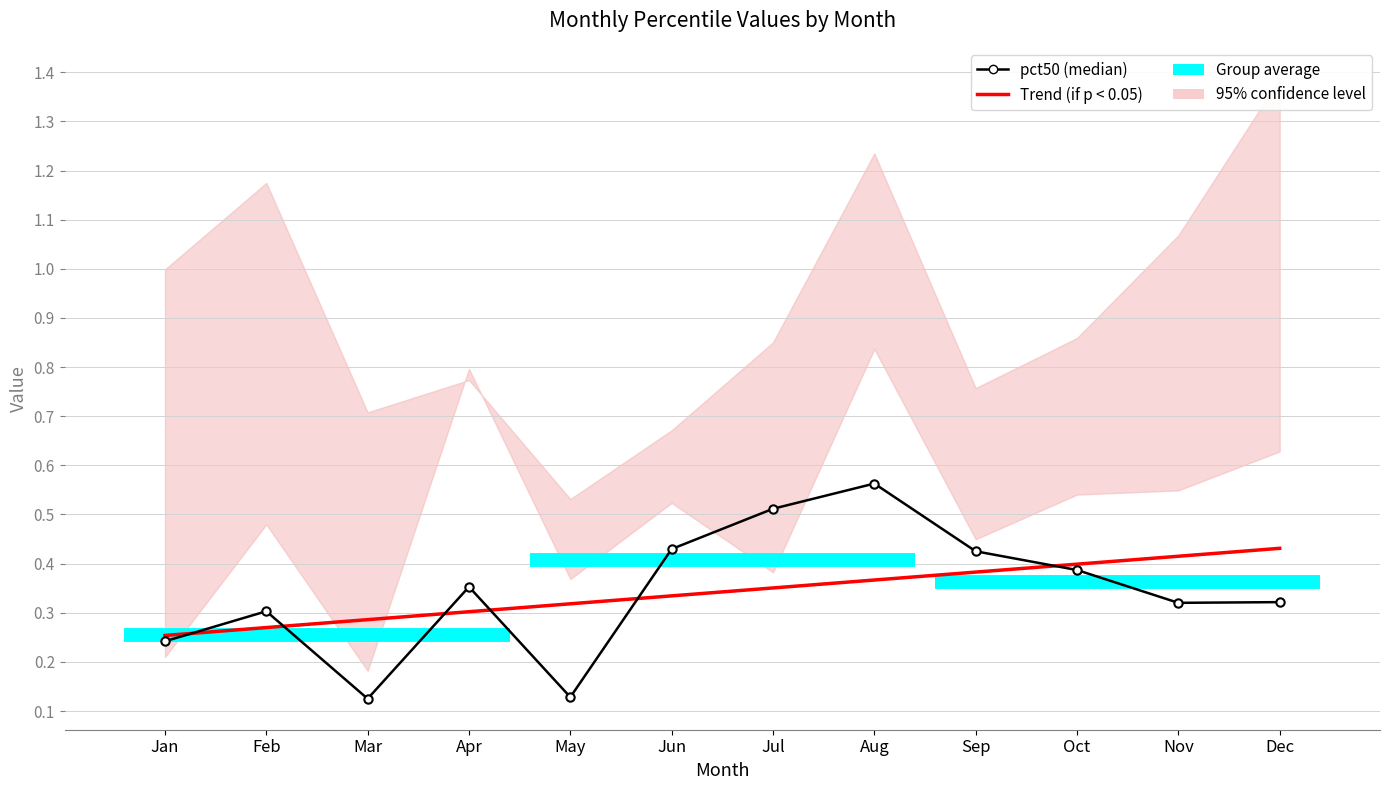

Which series ends up on top after the final intersection of Trend (if p < 0.05) and pct50 (median)?

Trend (if p < 0.05)